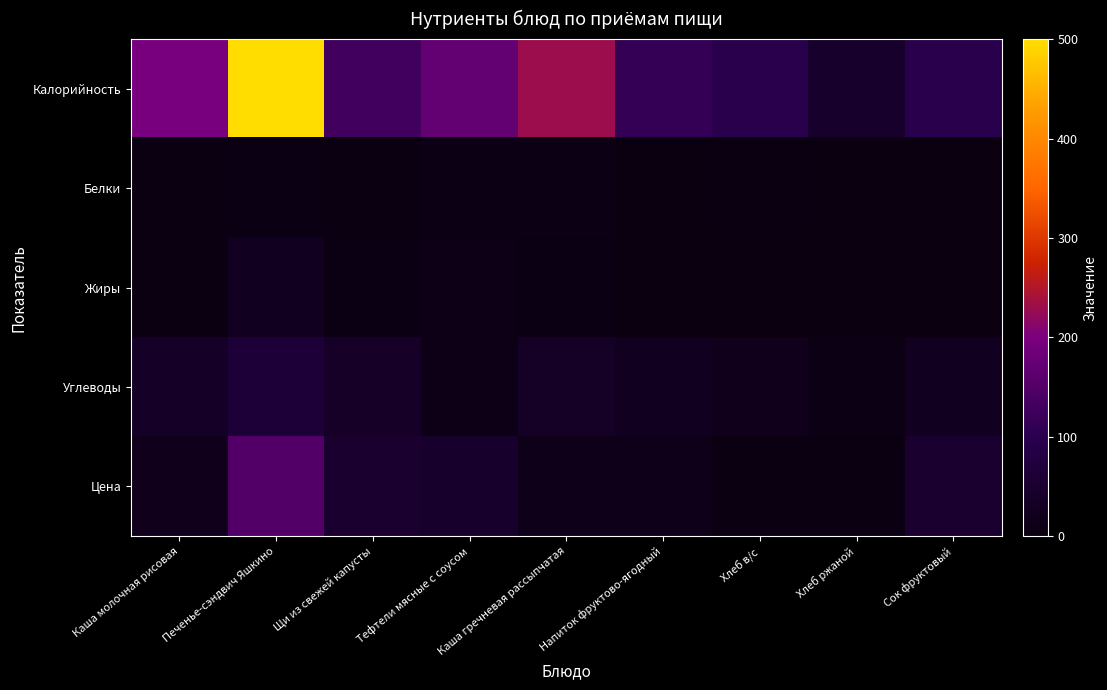

Which has a higher value, Хлеб в/с or Каша гречневая рассыпчатая?

Каша гречневая рассыпчатая